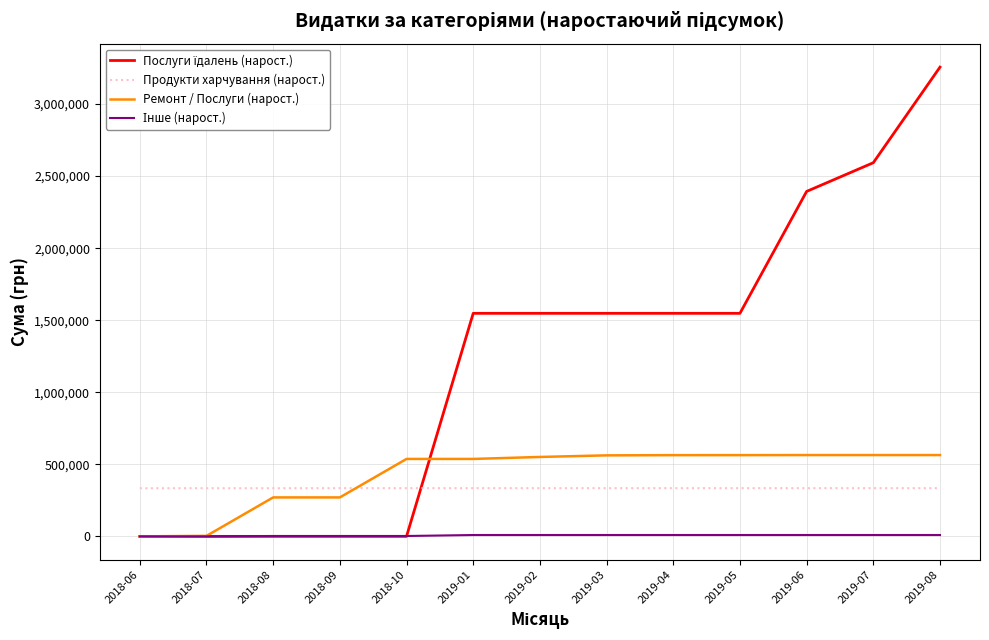

How many times do Ремонт / Послуги (нарост.) and Продукти харчування (нарост.) cross each other?

1